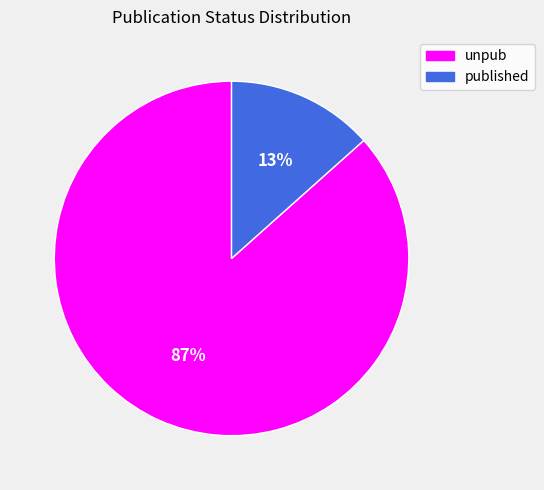

The unpub slice represents 75% of the pie. True or false?

False